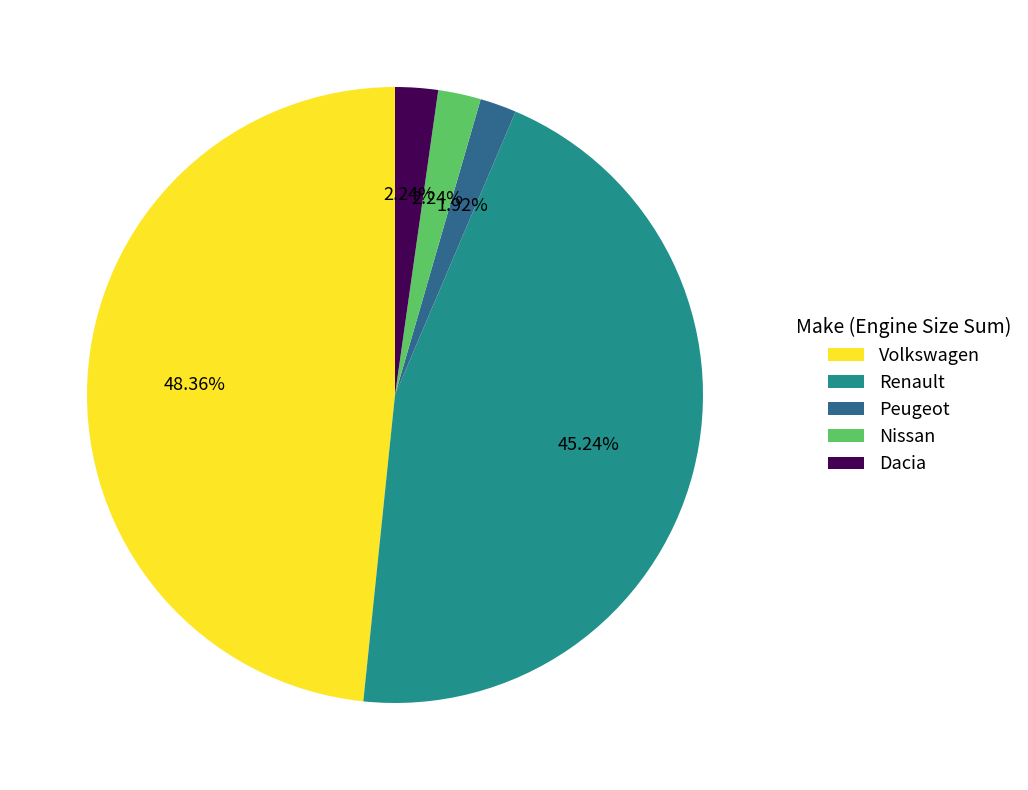

To the nearest percent, what portion does Renault represent?

45%